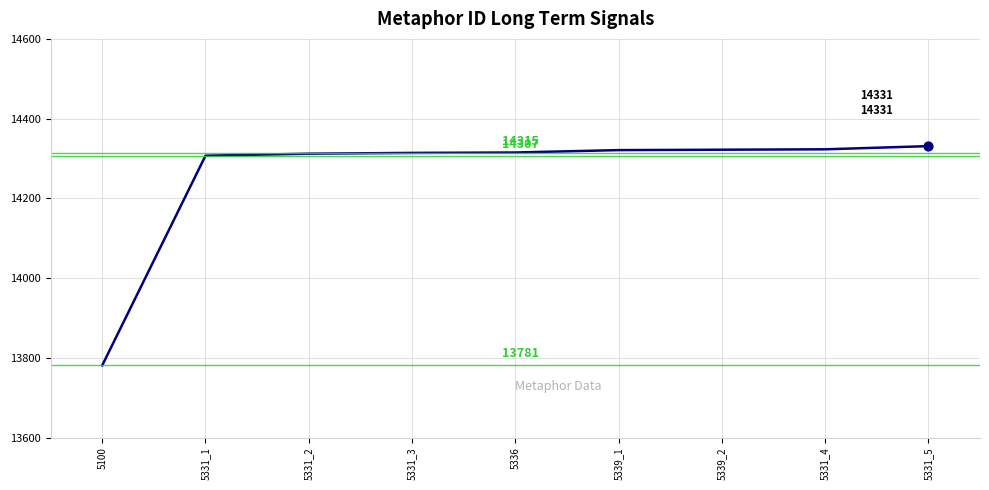

Which has a higher value, 5339_1 or 5331_2?

5339_1